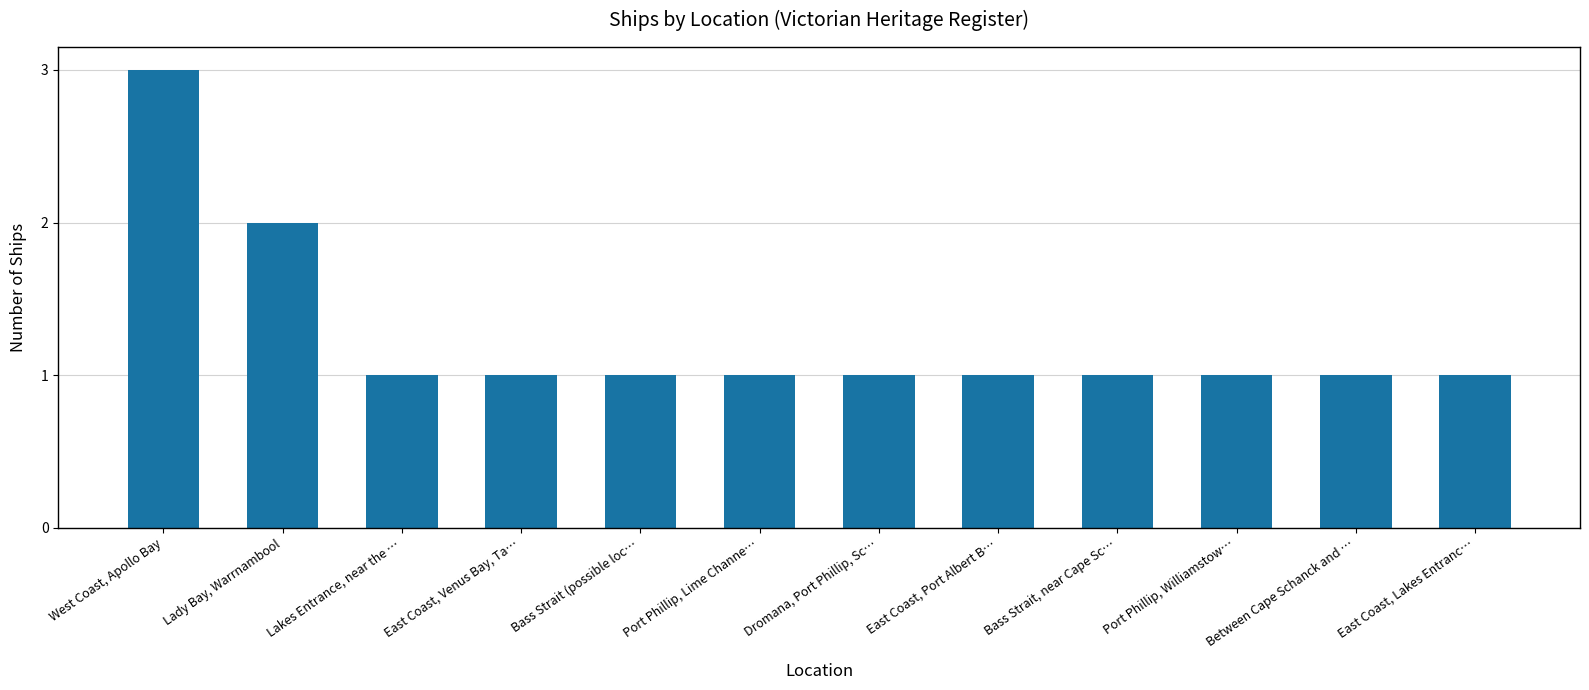

Is it true that the value at Lady Bay, Warrnambool is 2?

True